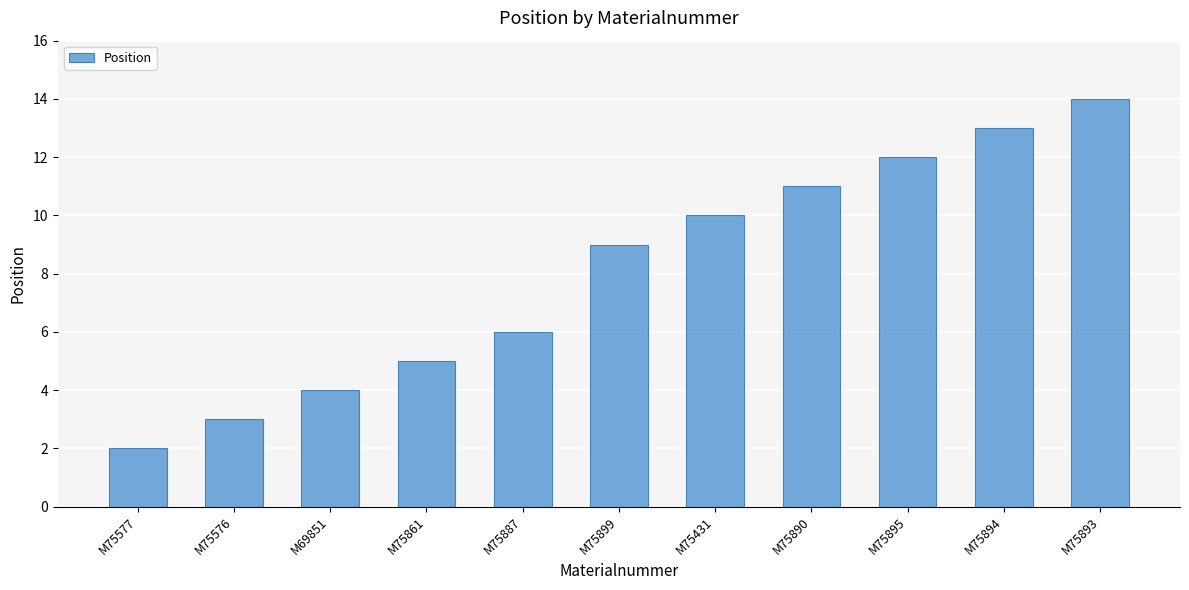

Where is the data nearest to the value 8?

M75899